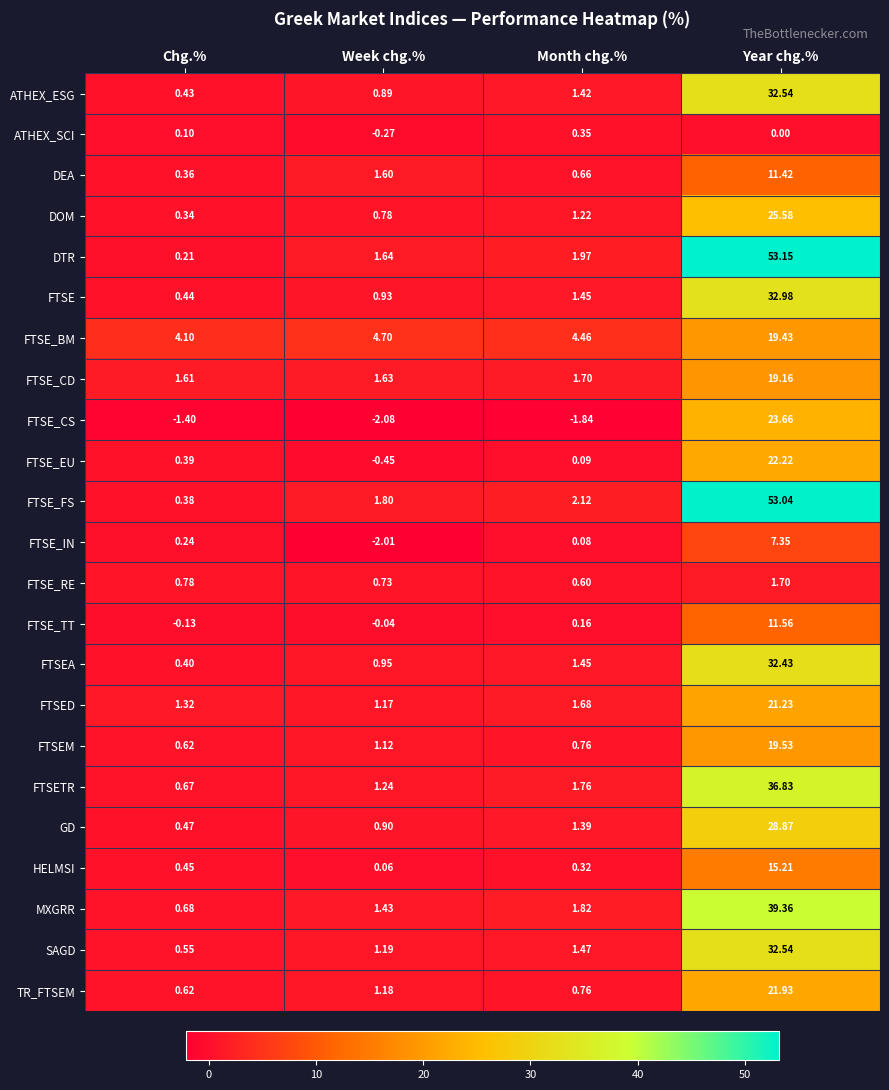

Which label corresponds to the largest value in the chart?

Year chg.%